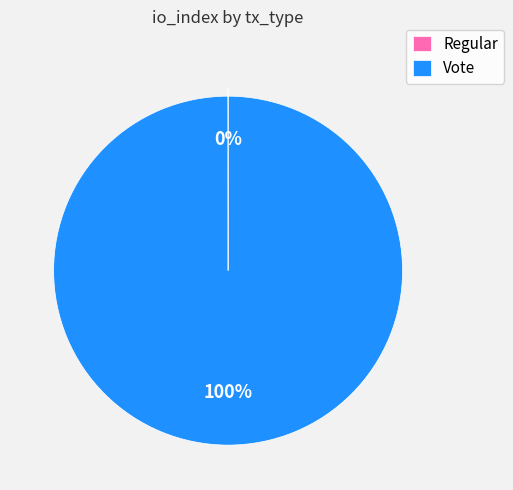

Is it true that Vote is 100% of the pie?

True